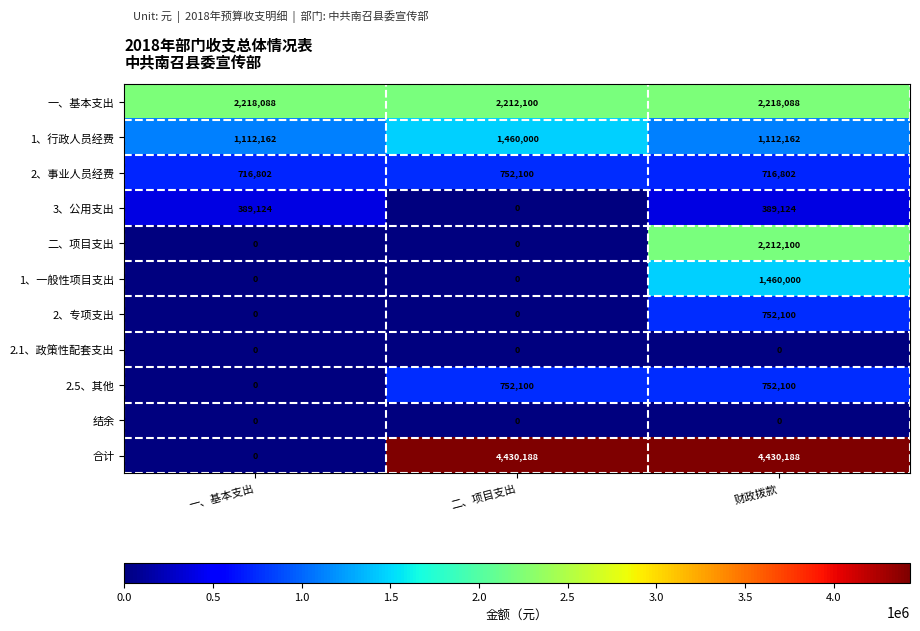

The value of 2.5、其他 at 二、项目支出 is 274076. True or false?

False